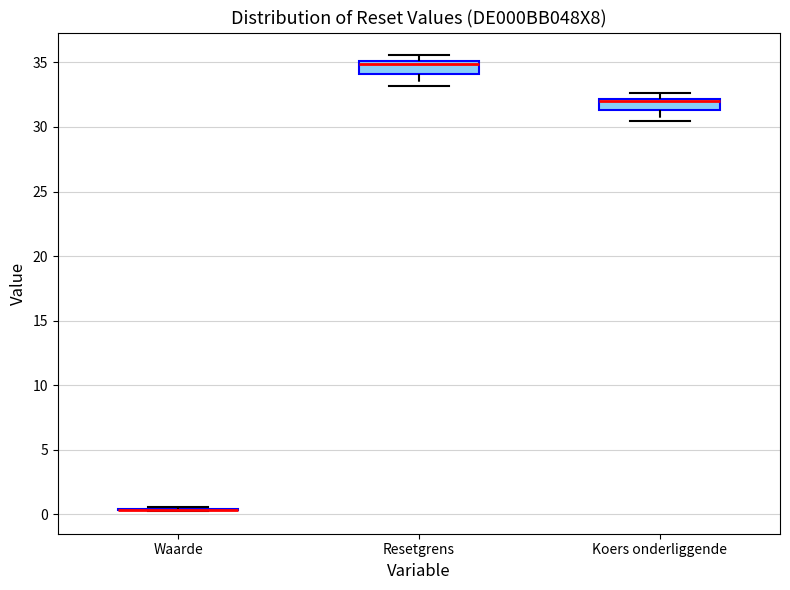

Reading left to right, read every box against the y-axis: the position of its median line, the range the box covers, and the ends of its whiskers. The values are not printed on the chart, so give them approximately, as read against the axis.

Waarde: box collapsed to a line at 0.5, whiskers 0.5 to 0.5
Resetgrens: median 35.0 (just below the box's upper edge), box 34.0 to 35.0, whiskers 33.0 to 35.5
Koers onderliggende: median 32.0 (just below the box's upper edge), box 31.5 to 32.0, whiskers 30.5 to 32.5